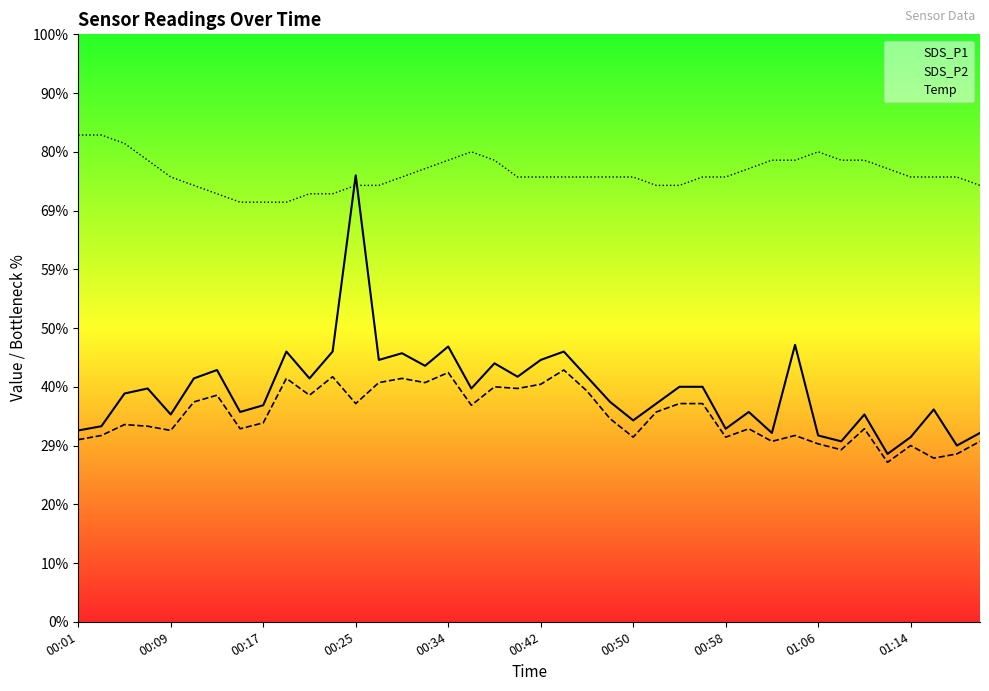

Is this an area chart (filled region under the line)?

No